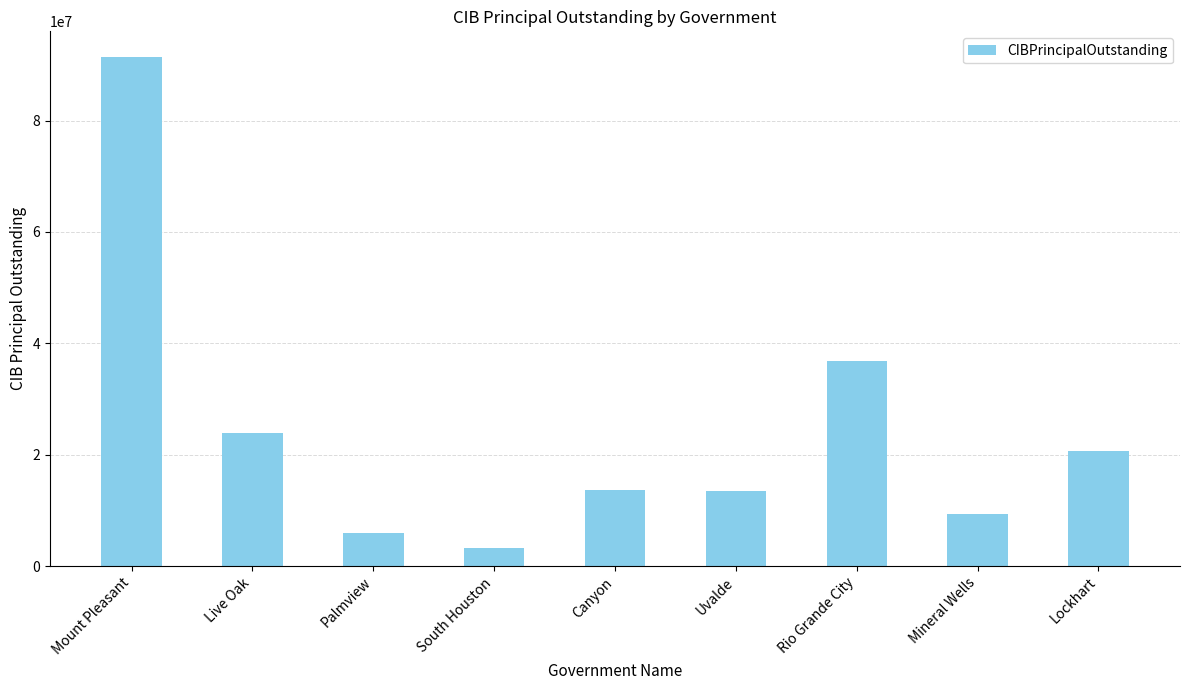

What is the difference between the maximum and minimum values?

88266000